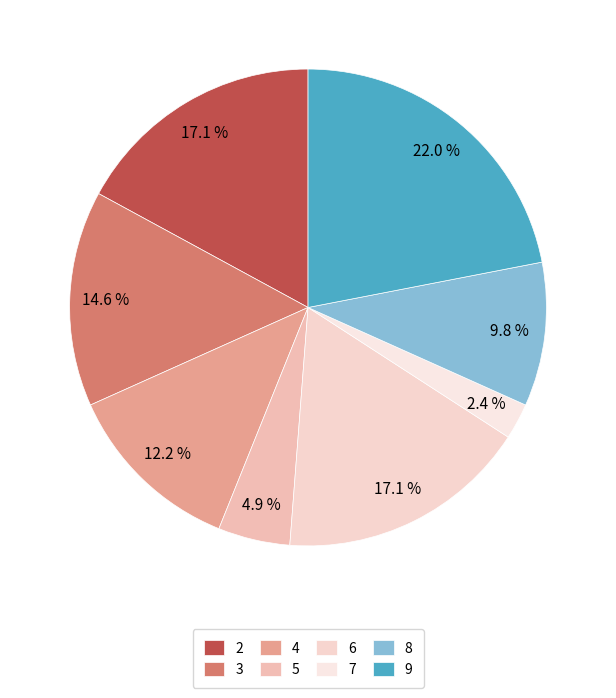

What is the largest slice in the pie chart?

9